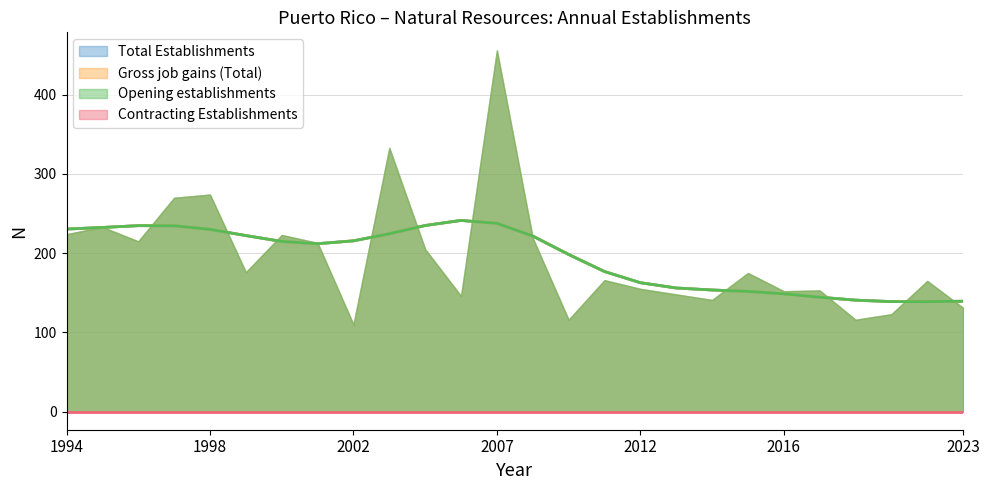

At 2010, list the series in order from largest to smallest.

Total Establishments, Gross job gains (Total), Opening establishments, Contracting Establishments